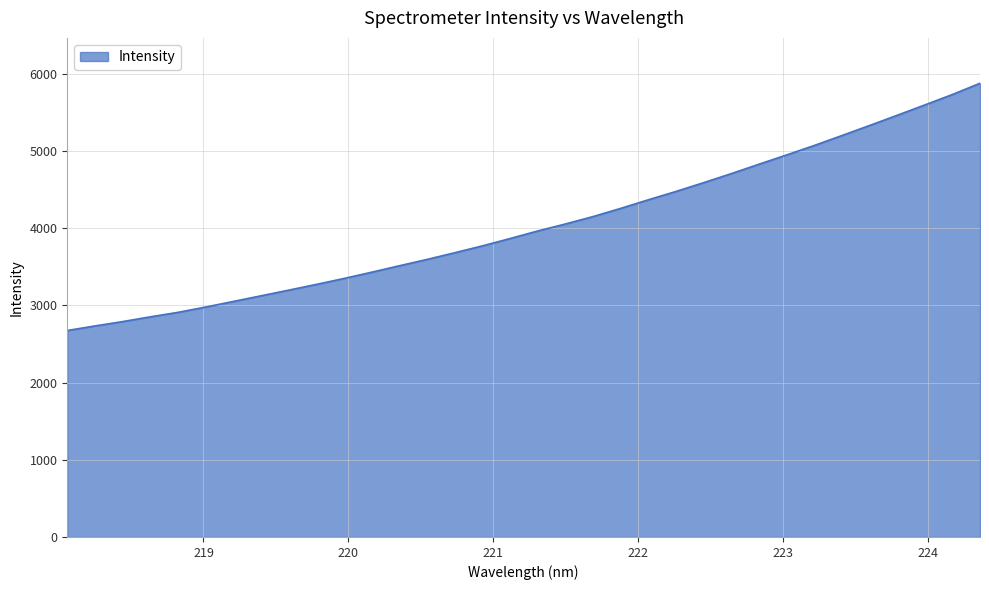

What is the minimum value shown in the chart?

2675.4